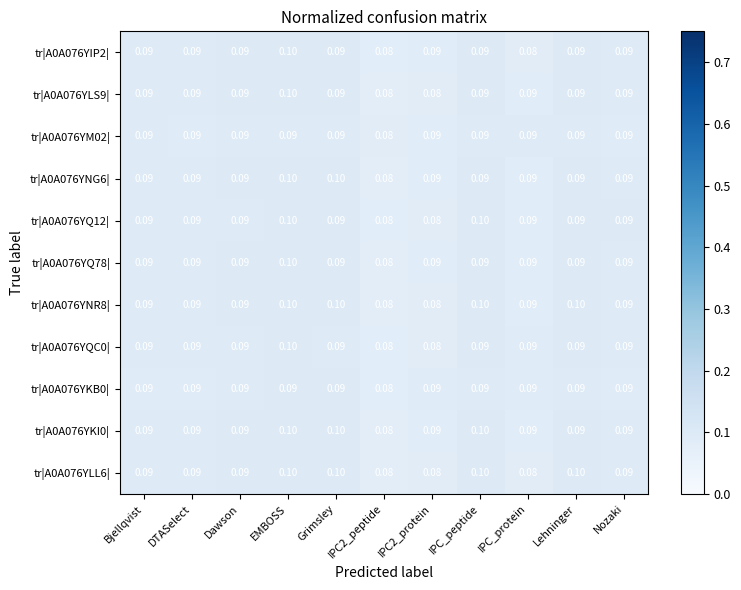

At which category is the sum across all series the highest?

EMBOSS